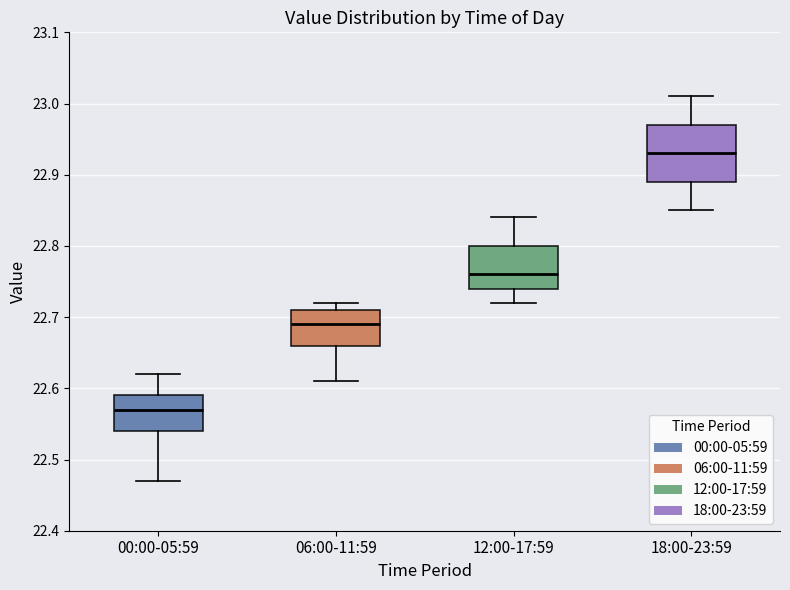

Which box's median line is the lowest?

00:00-05:59